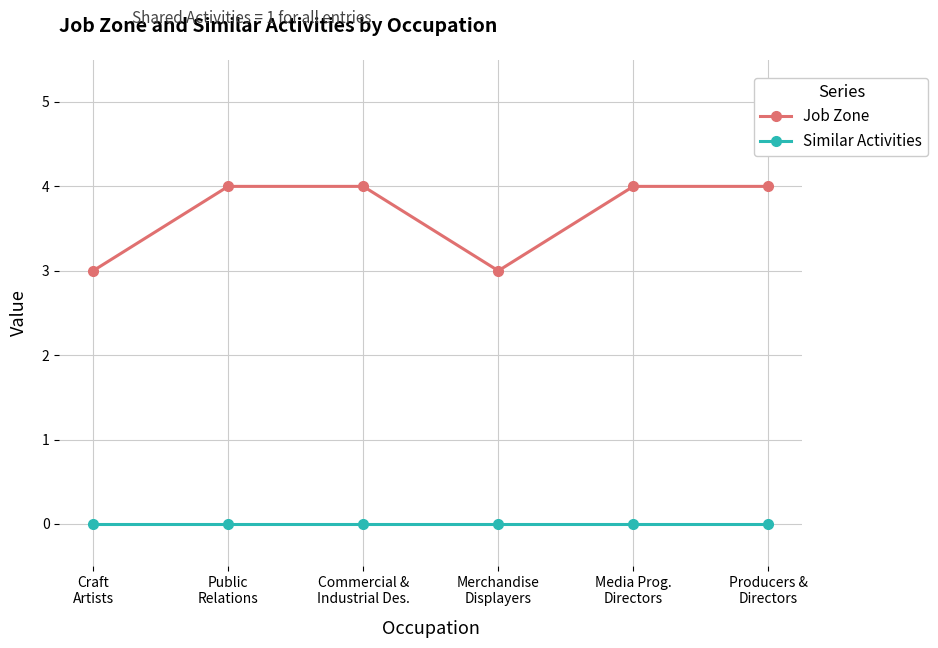

True or false: Job Zone and Similar Activities cross at least once.

False